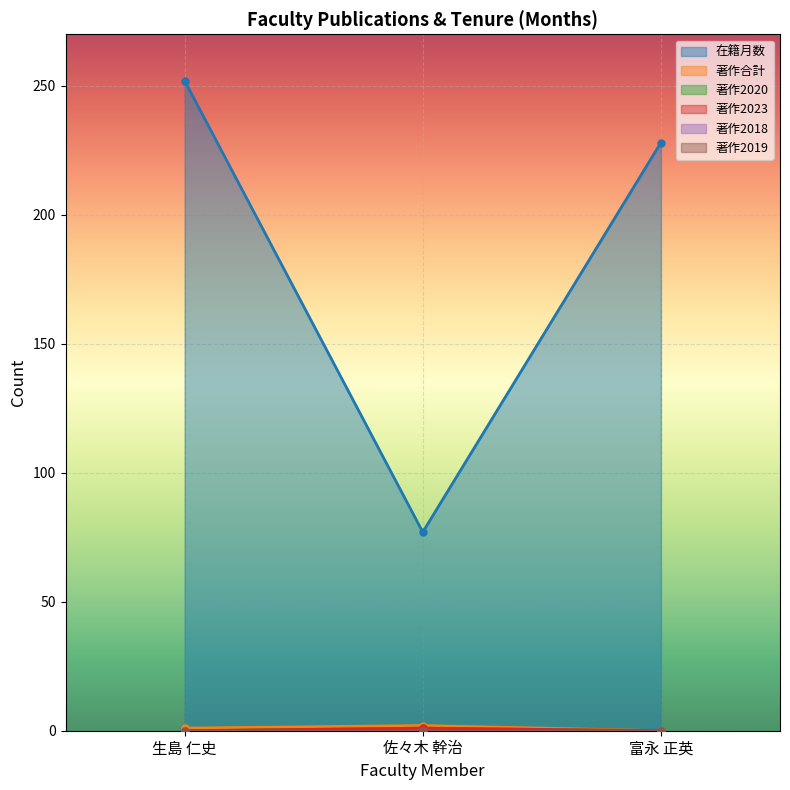

At which label does 著作2023 reach its minimum?

生島 仁史